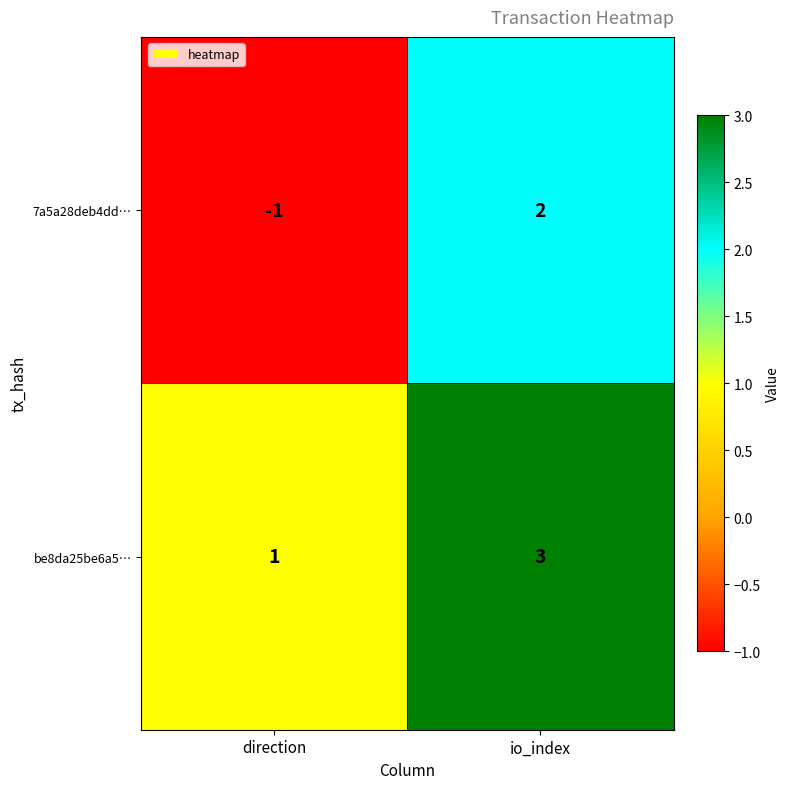

The value of be8da25be6a5… at direction is 1. True or false?

True